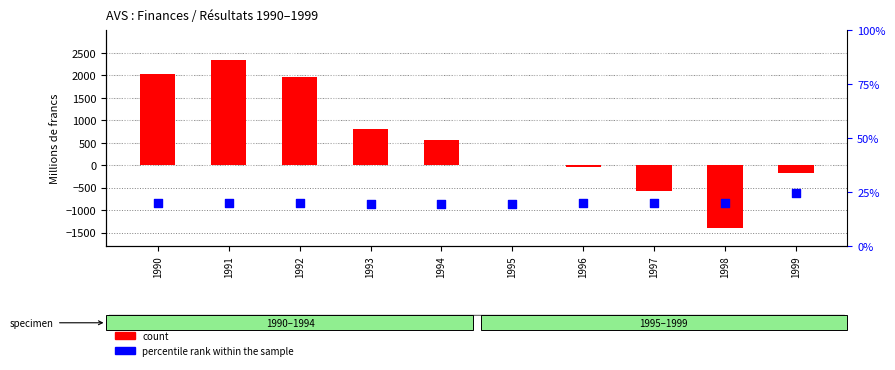

What is the total value across all series at 1994?

580.4